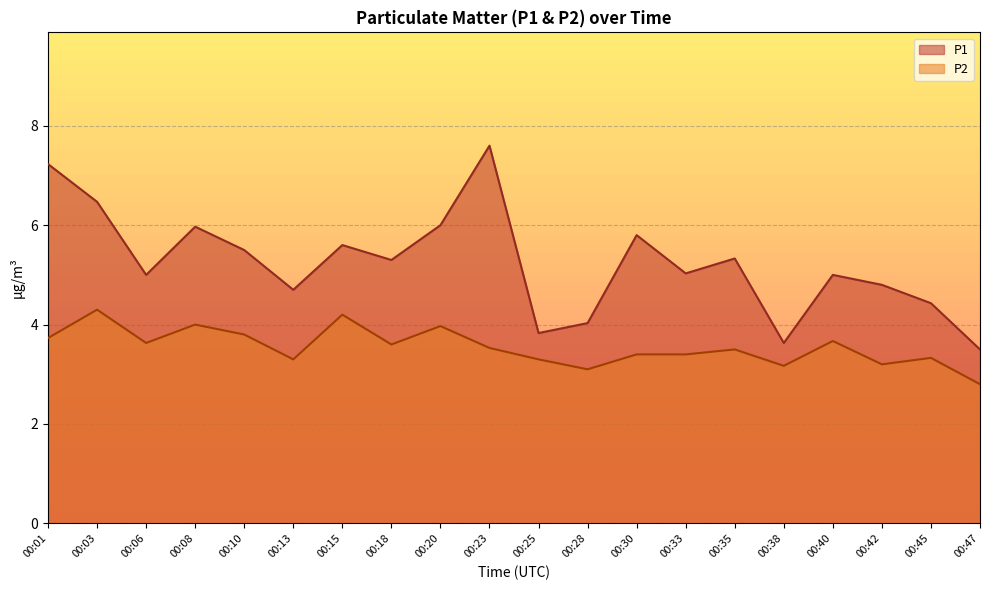

At which label is P2 closest to 3?

00:28